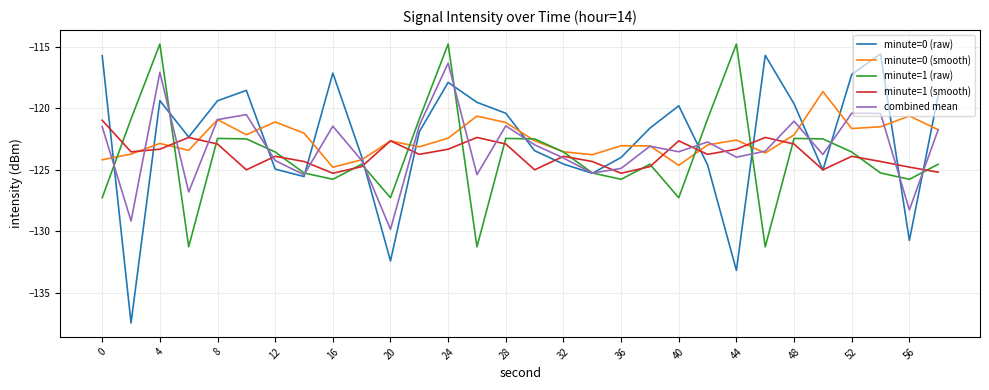

True or false: minute=1 (raw) has more than 1 interior local peaks.

True